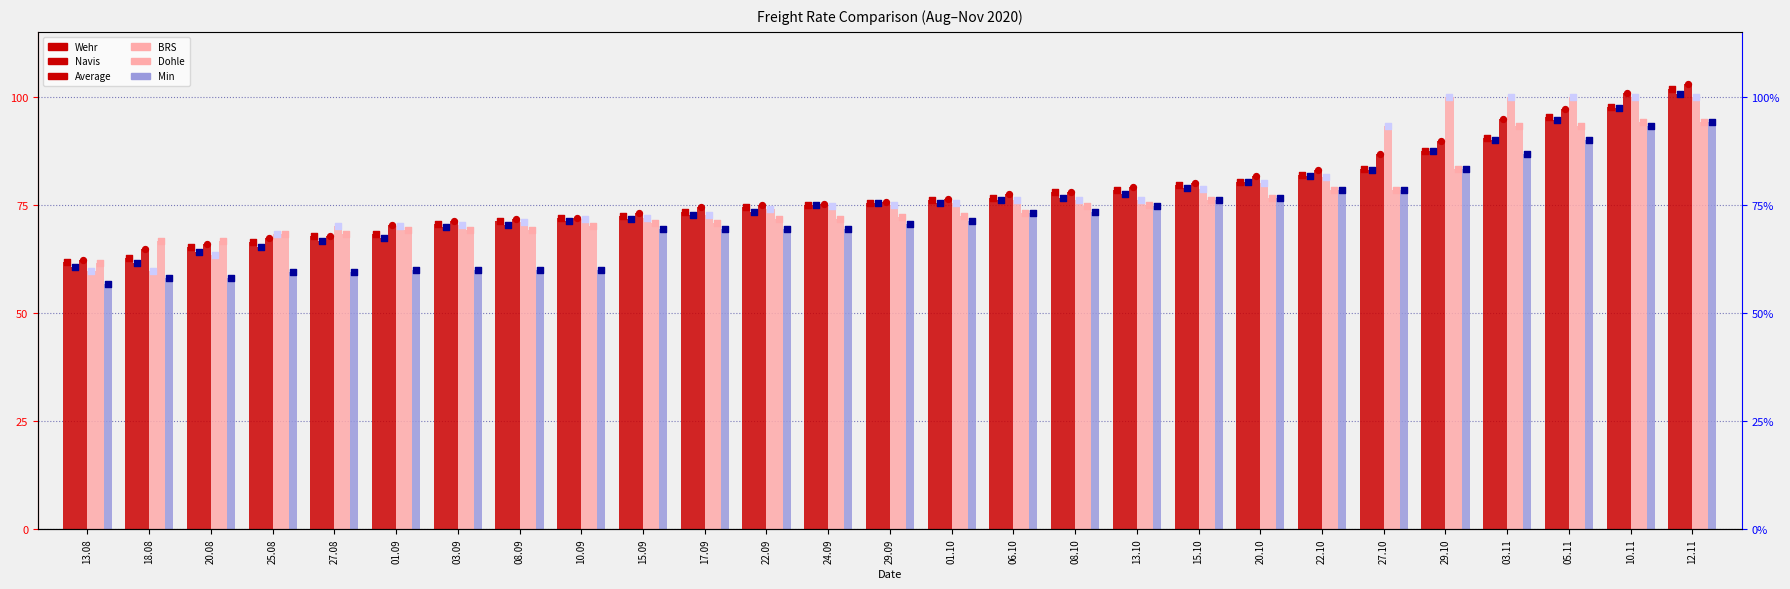

Which series reaches the minimum Y coordinate?

Min